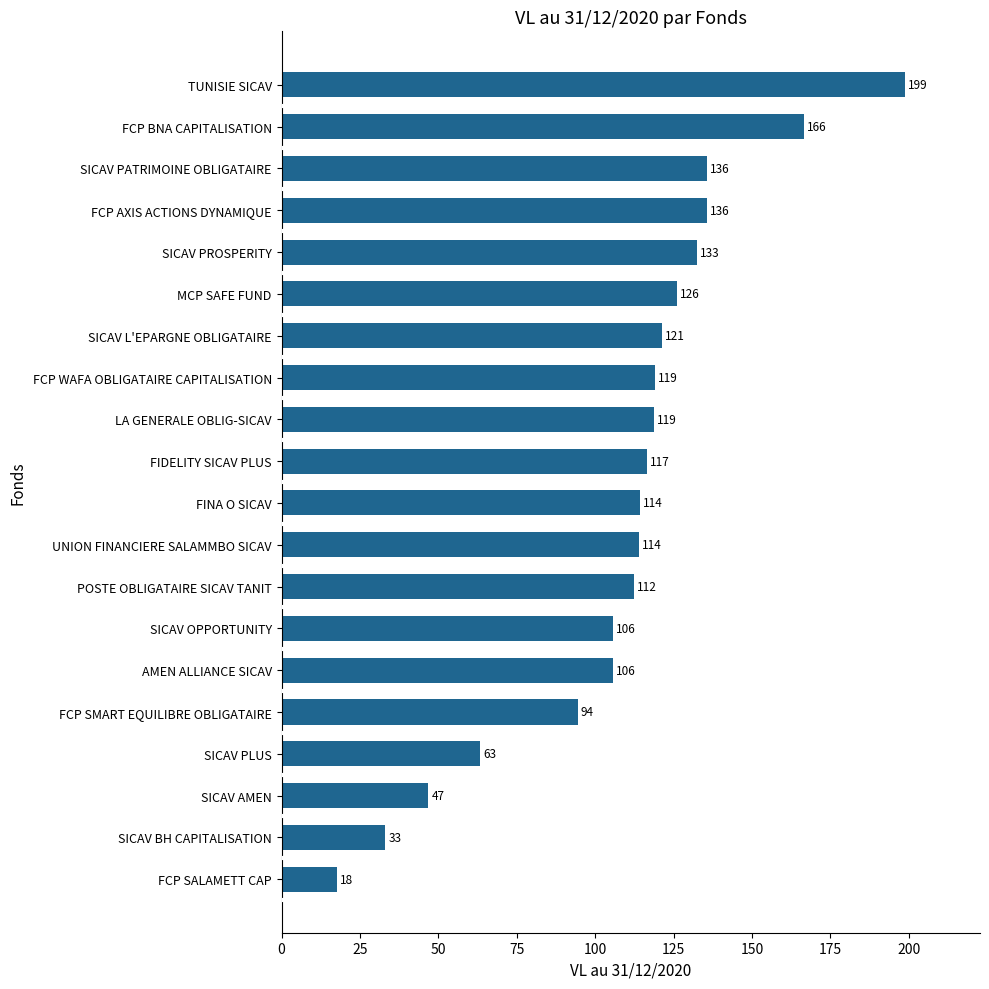

What is the difference between the maximum and minimum values?

181.3